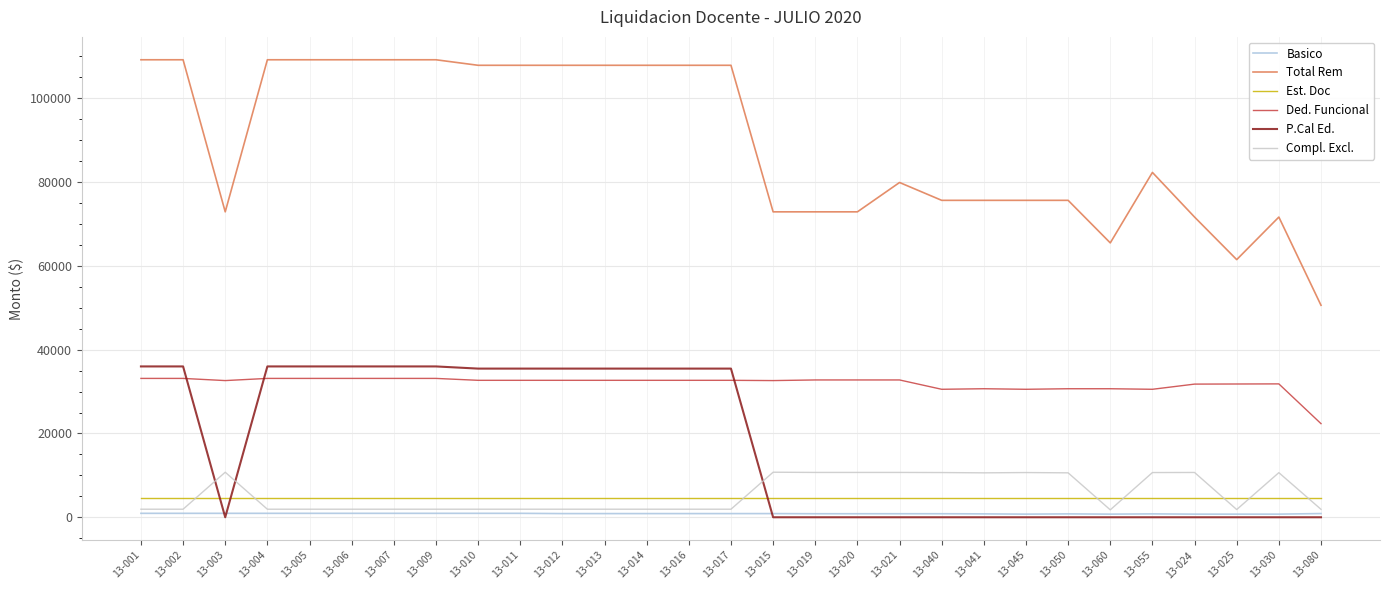

True or false: Total Rem and Ded. Funcional cross at least once.

False